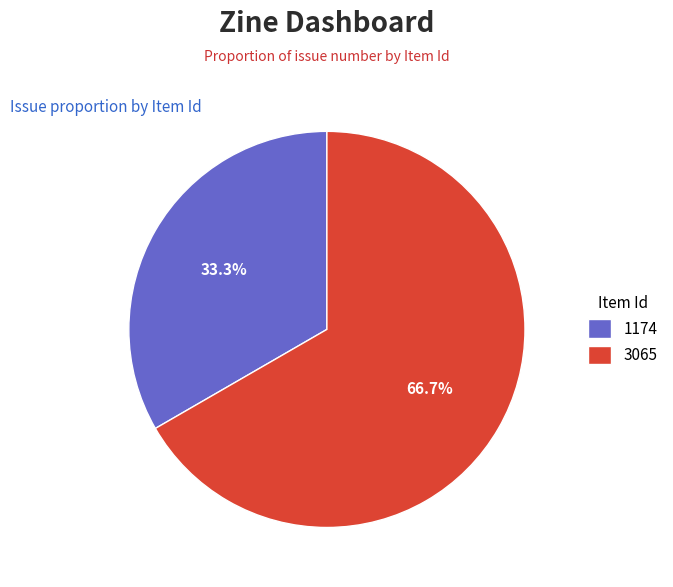

Rank the categories by value from highest to lowest.

3065, 1174